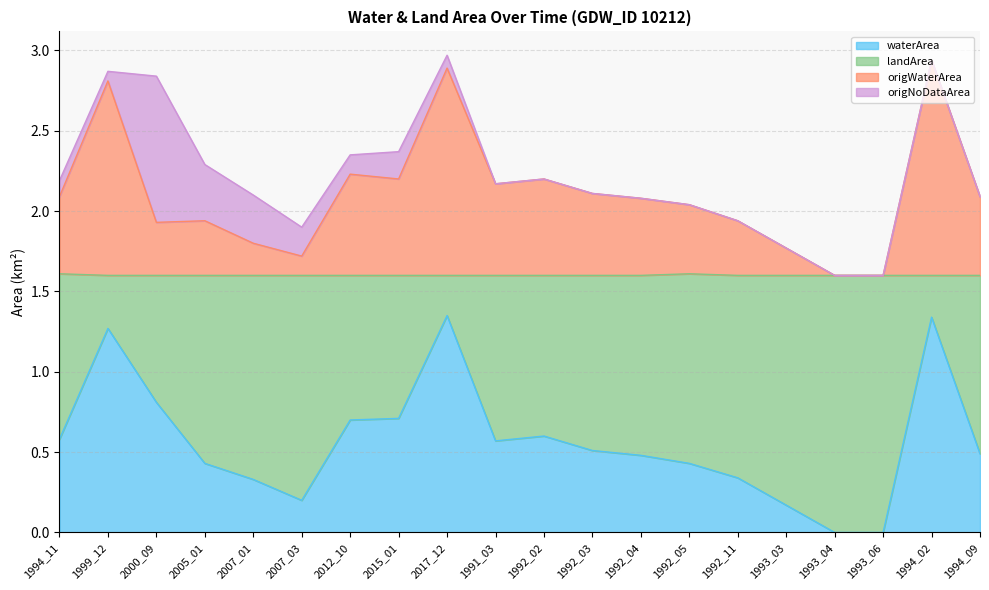

What is the label of the 5th point from the right?

1993_03